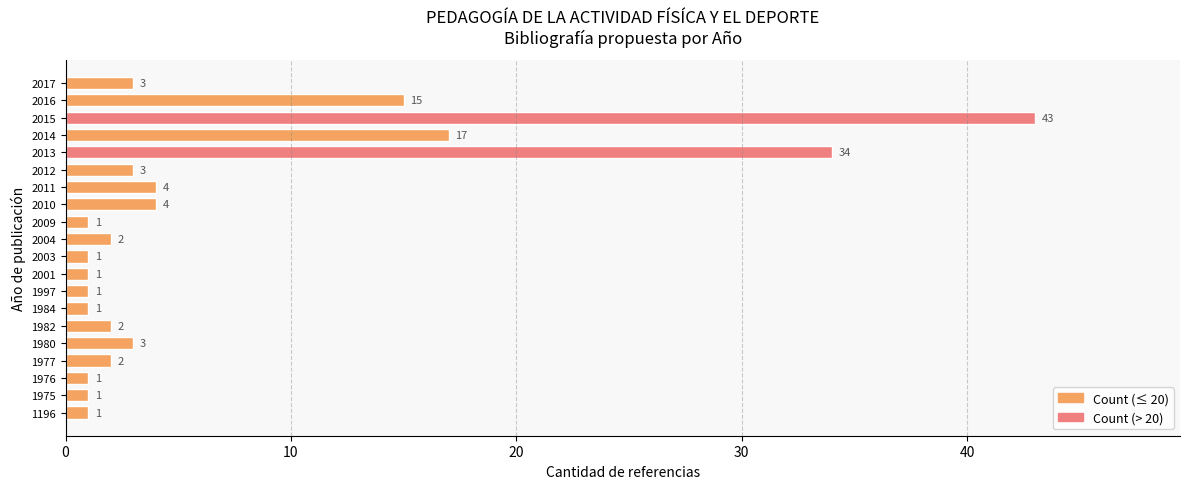

The value at 2003 is 1. True or false?

True